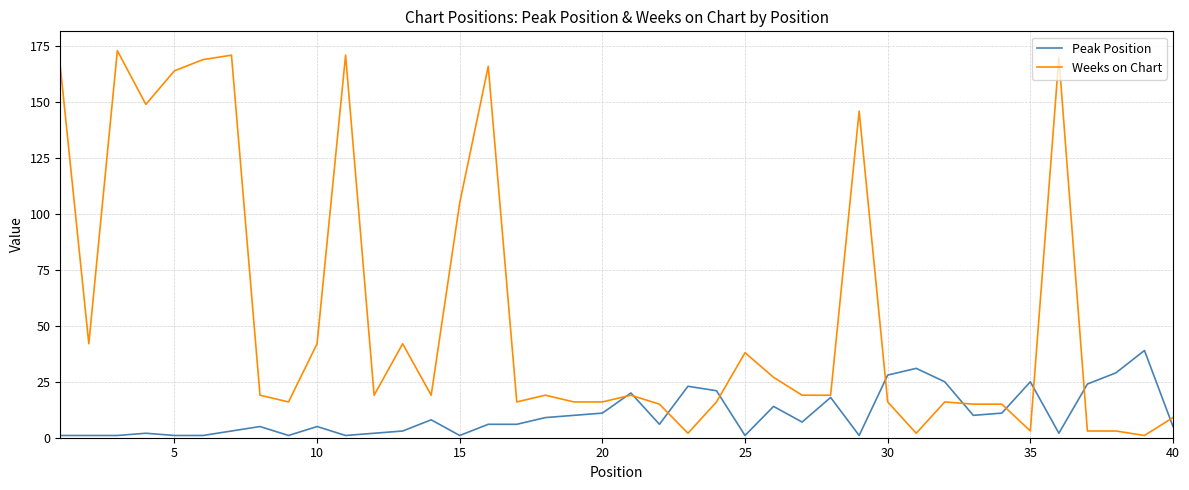

Which series has the largest range (max minus min)?

Weeks on Chart